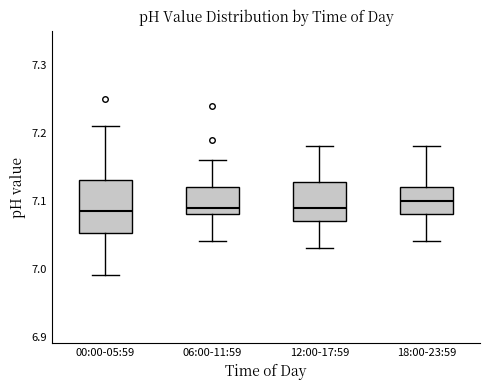

Reading left to right, transcribe this box plot: for each box, give where its median line is, the range the box spans, and where its two whiskers end, as read against the y-axis. The values are not printed on the chart, so give them approximately, as read against the axis.

00:00-05:59: median 7.09, box 7.05 to 7.13, whiskers 6.99 to 7.21
06:00-11:59: median 7.09, box 7.08 to 7.12, whiskers 7.04 to 7.16
12:00-17:59: median 7.09, box 7.07 to 7.13, whiskers 7.03 to 7.18
18:00-23:59: median 7.10, box 7.08 to 7.12, whiskers 7.04 to 7.18